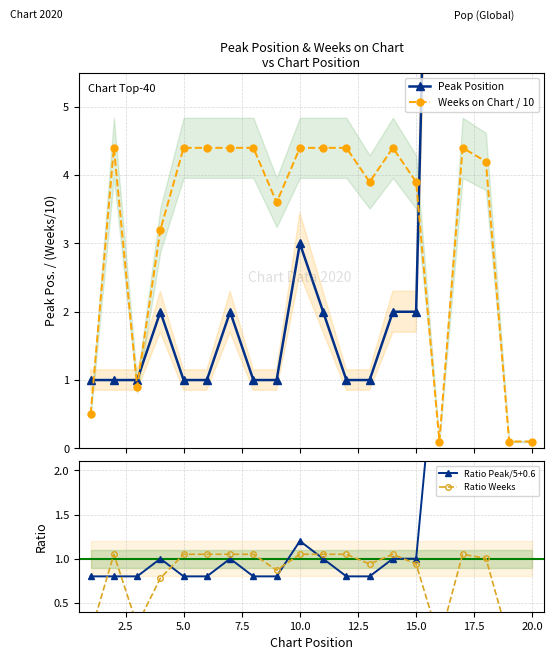

Which series has the widest spread of values?

Peak Position